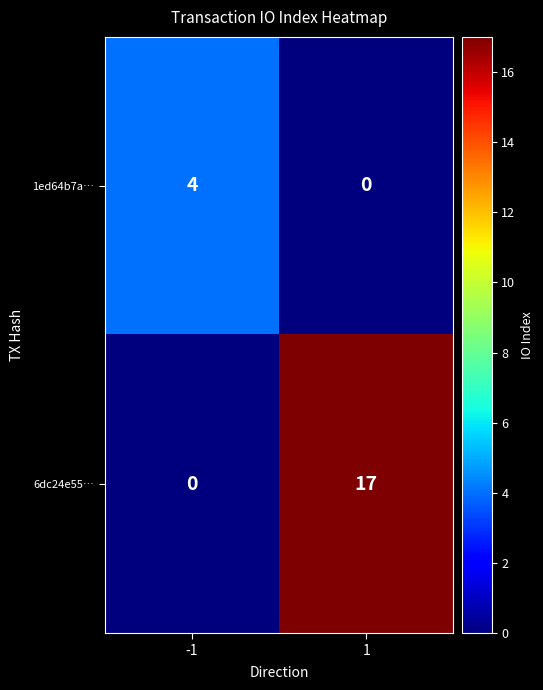

What is the sum of the 1ed64b7a… values at 1 and -1?

4